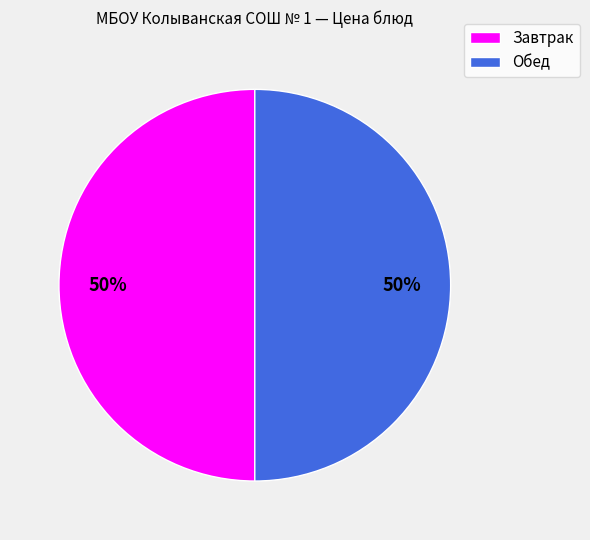

How many slices are in this pie chart?

2